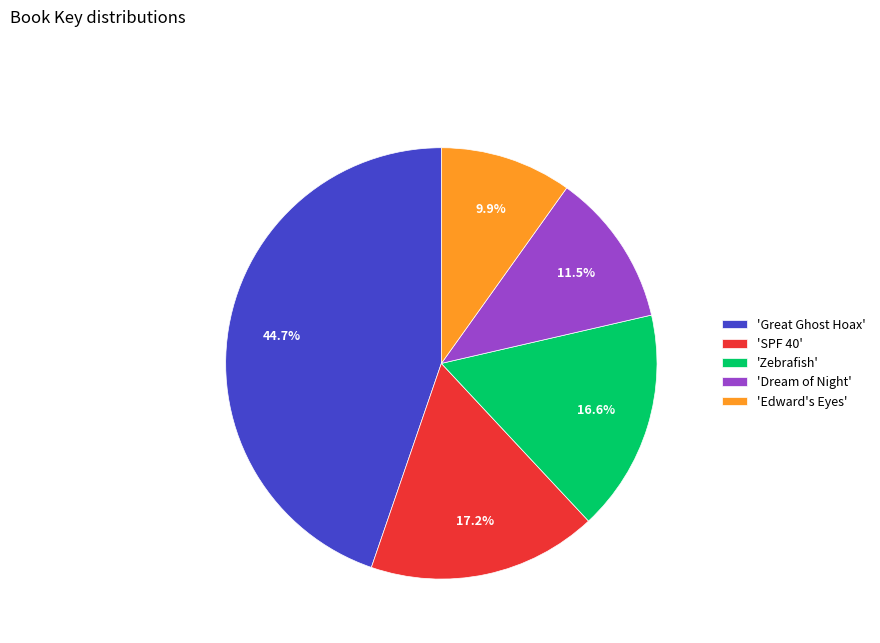

Combined, do 'Edward's Eyes' and 'Zebrafish' account for over 50%?

No